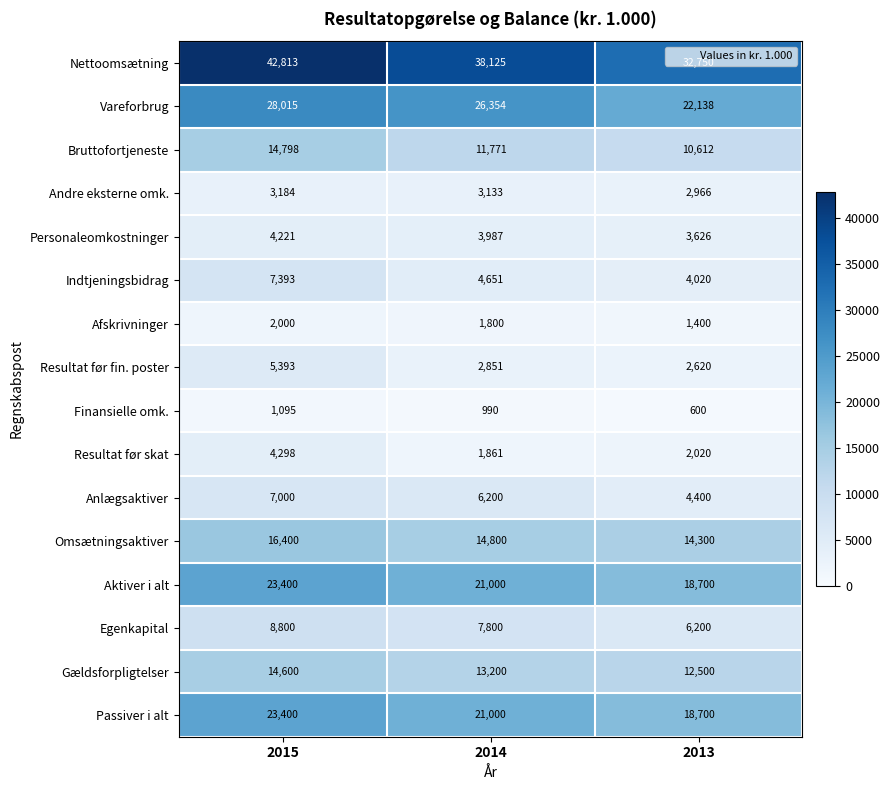

Which category has the lowest value across all series?

2013